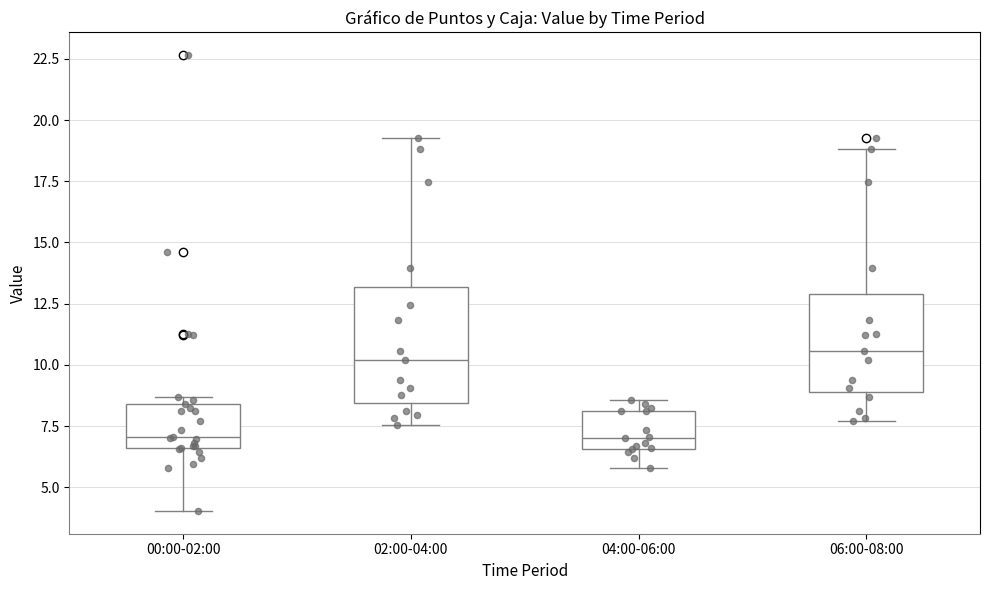

Comparing the boxes themselves (not the whiskers), which one is the tallest?

02:00-04:00